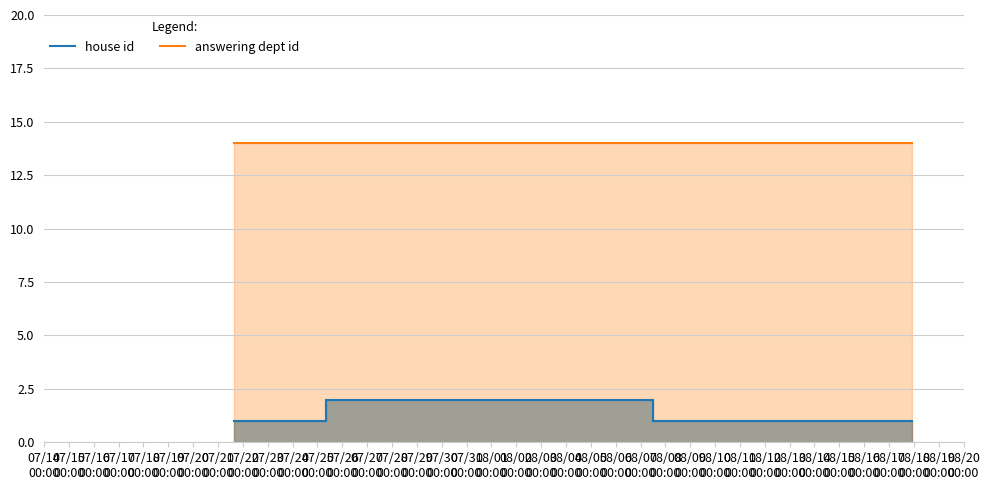

At how many categories does at least one series exceed 4?

10